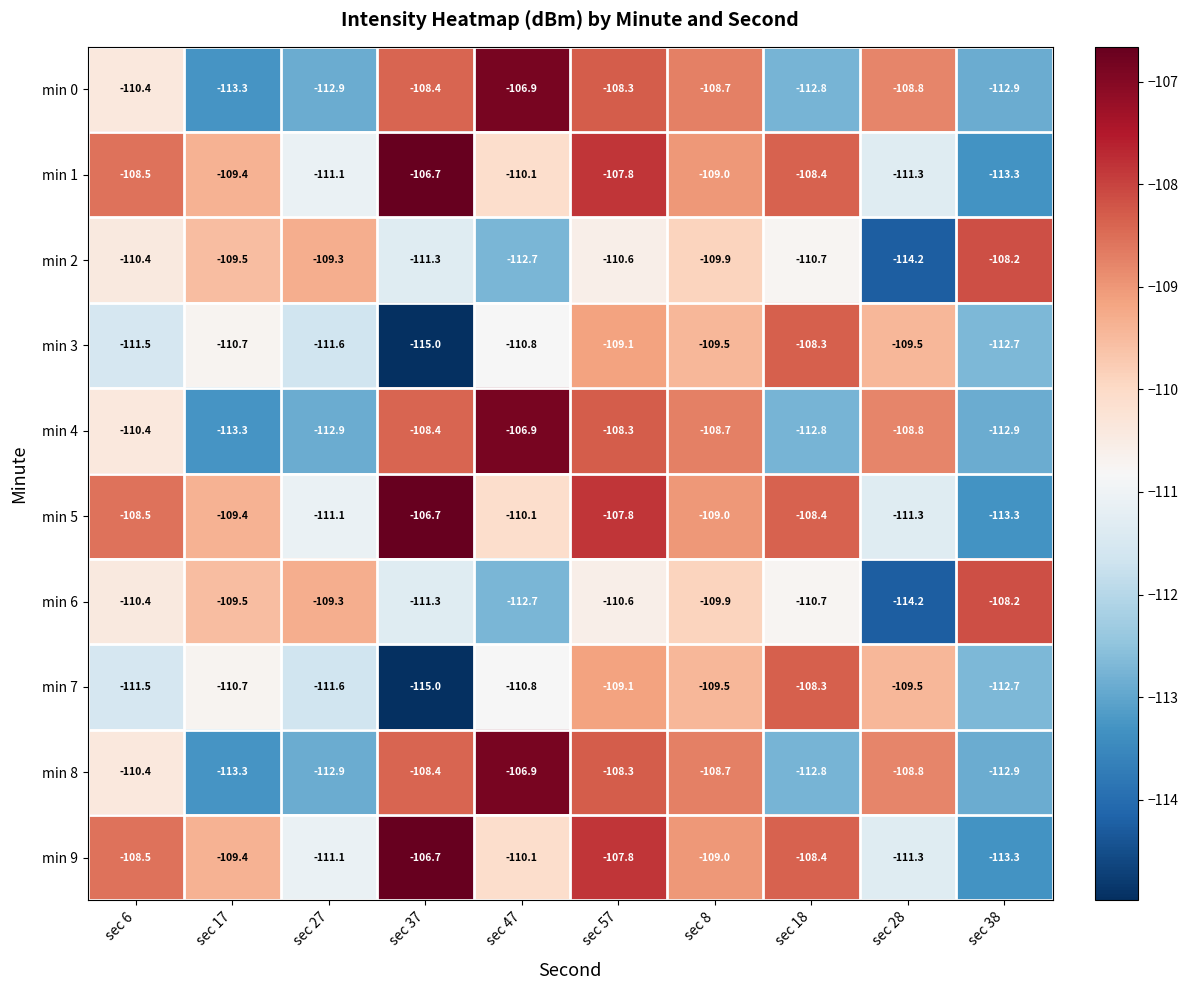

The min 6 series shows -109.9 at sec 8. True or false?

True